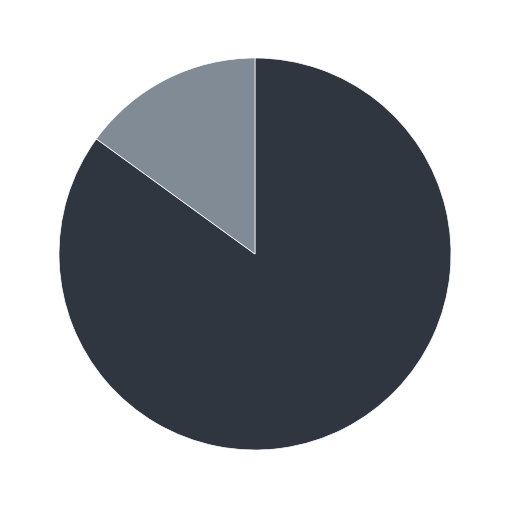

Is there a majority slice in this chart?

Yes